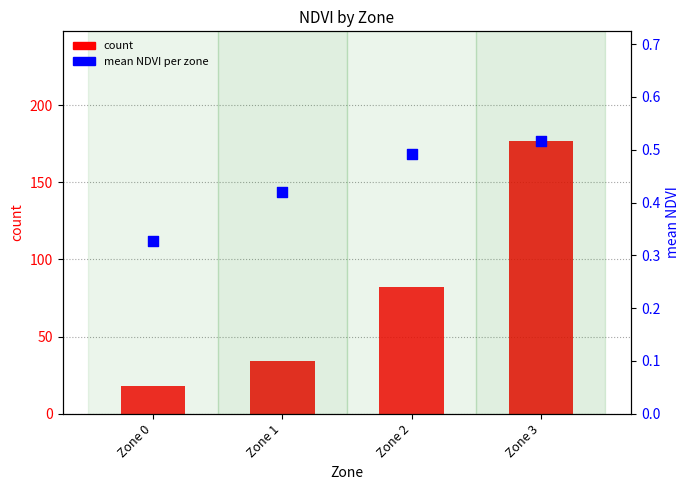

At which category is the sum across all series the highest?

Zone 3